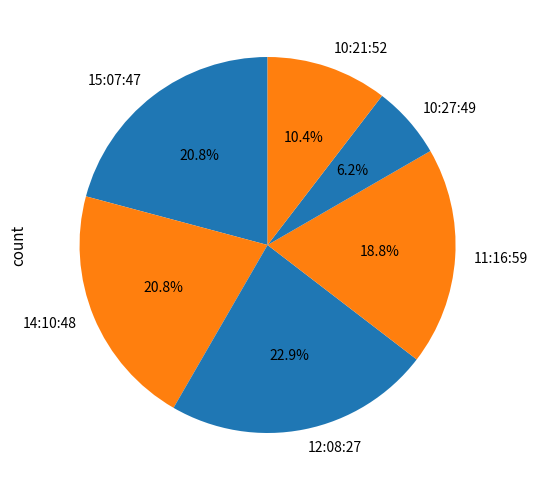

To the nearest percent, what percentage of the pie is 14:10:48?

21%